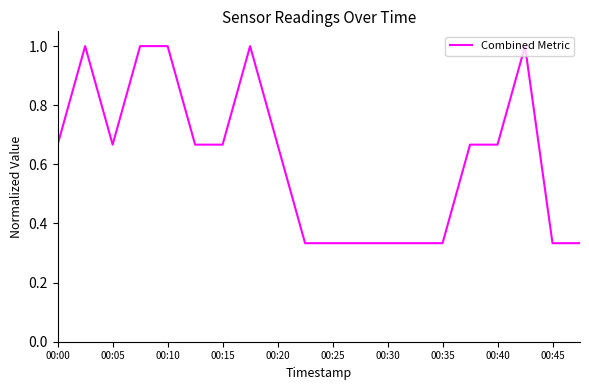

What is the greatest value displayed?

1.0